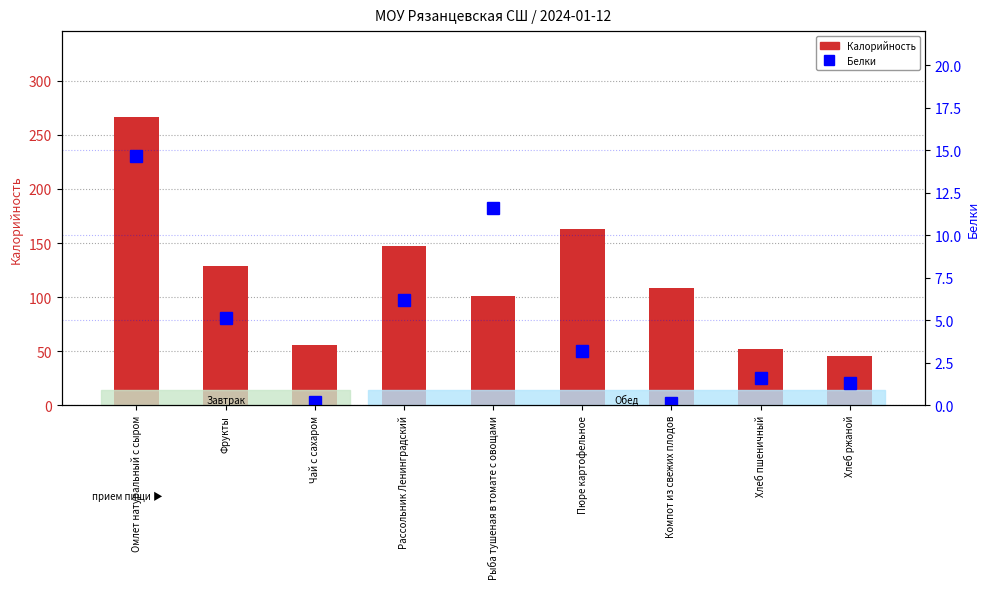

Which label corresponds to the smallest value in the chart?

Компот из свежих плодов